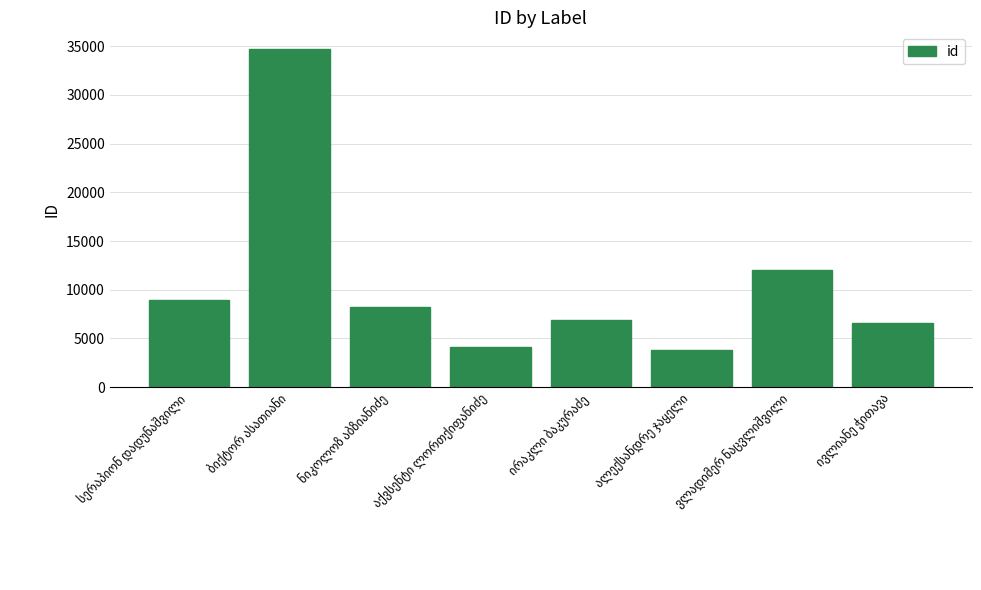

What is the value of the 8th bar from the left?

6548